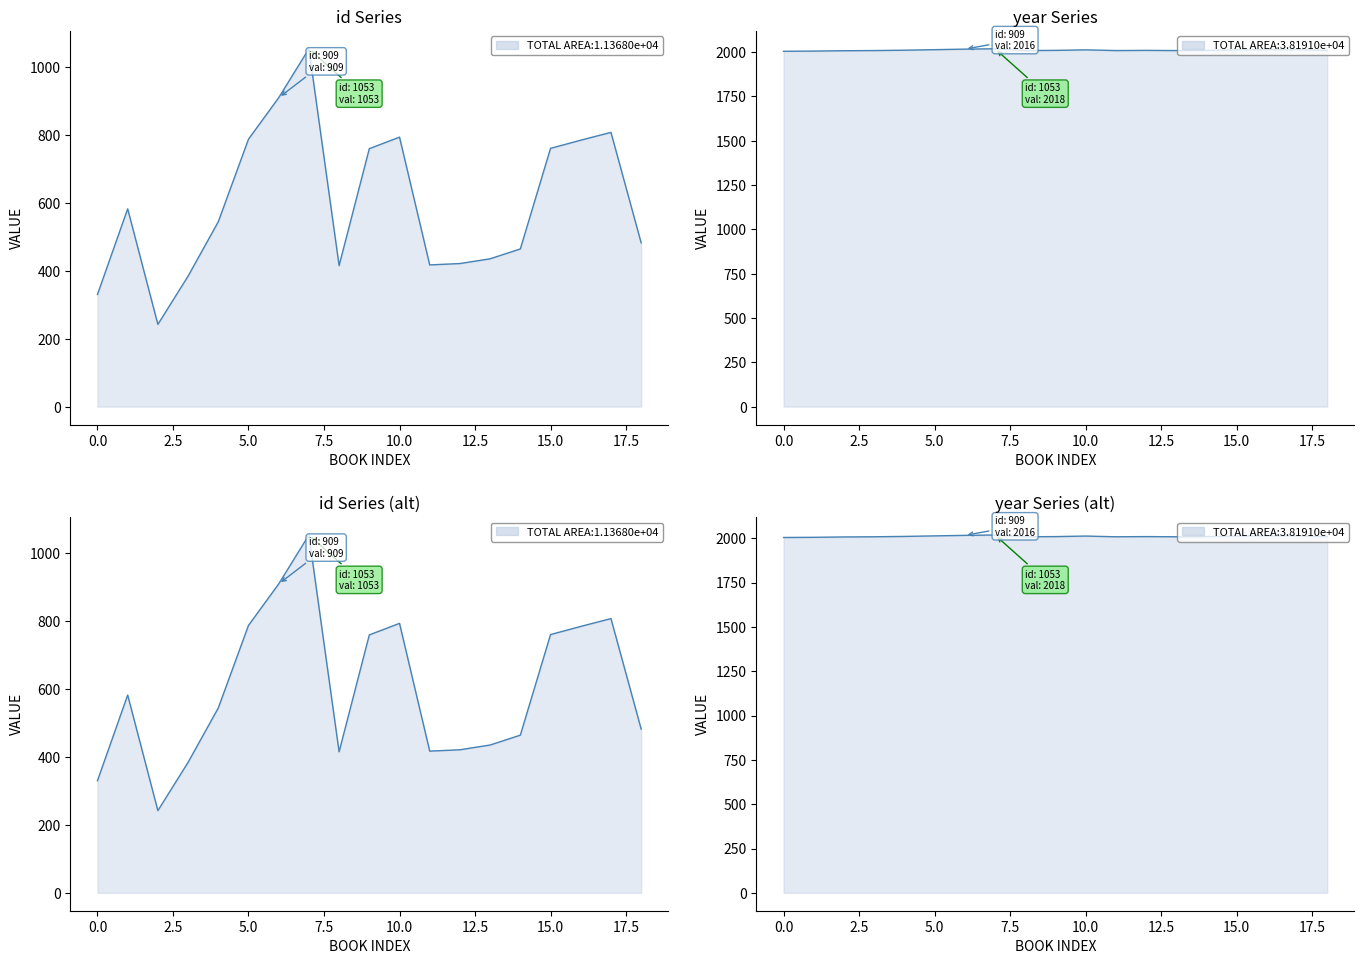

List the series in order of their overall mean, lowest first.

id, year